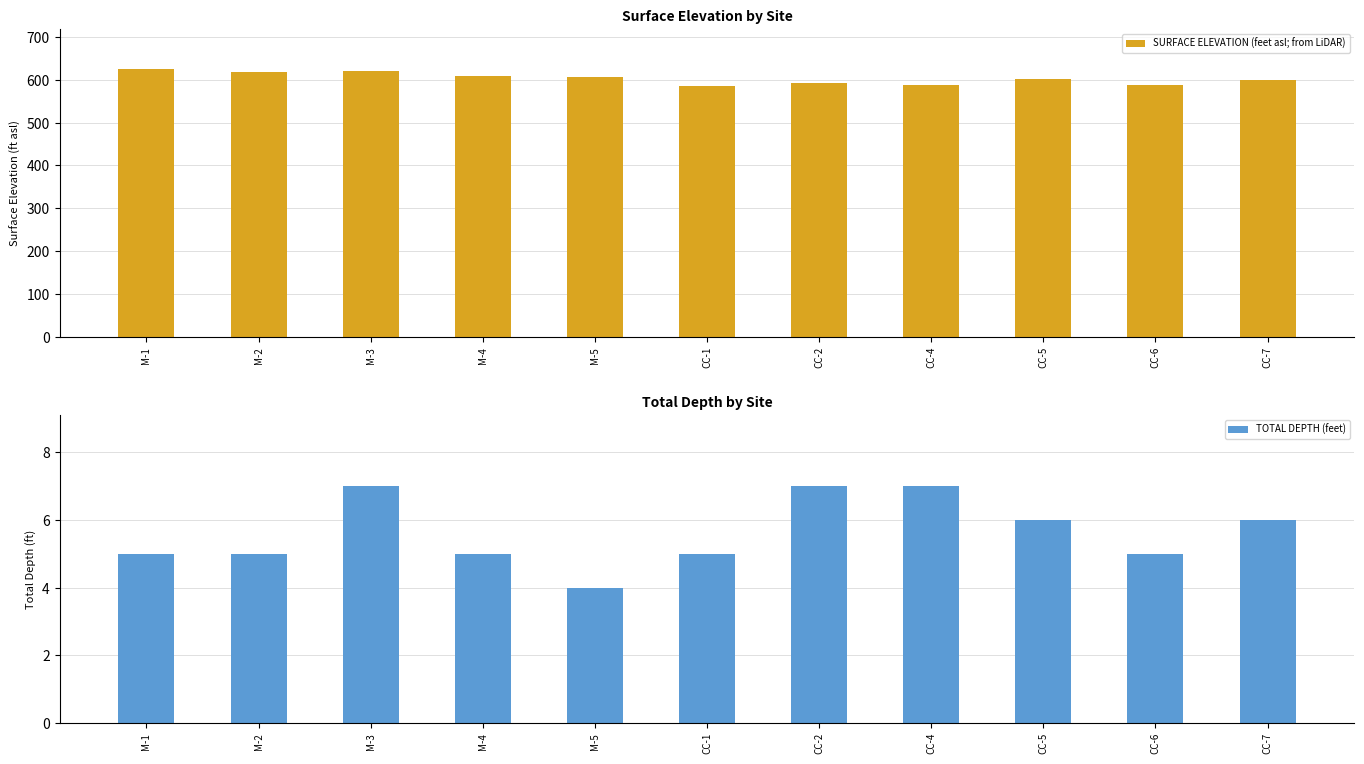

Are the bars grouped side by side (vs. stacked)?

Yes